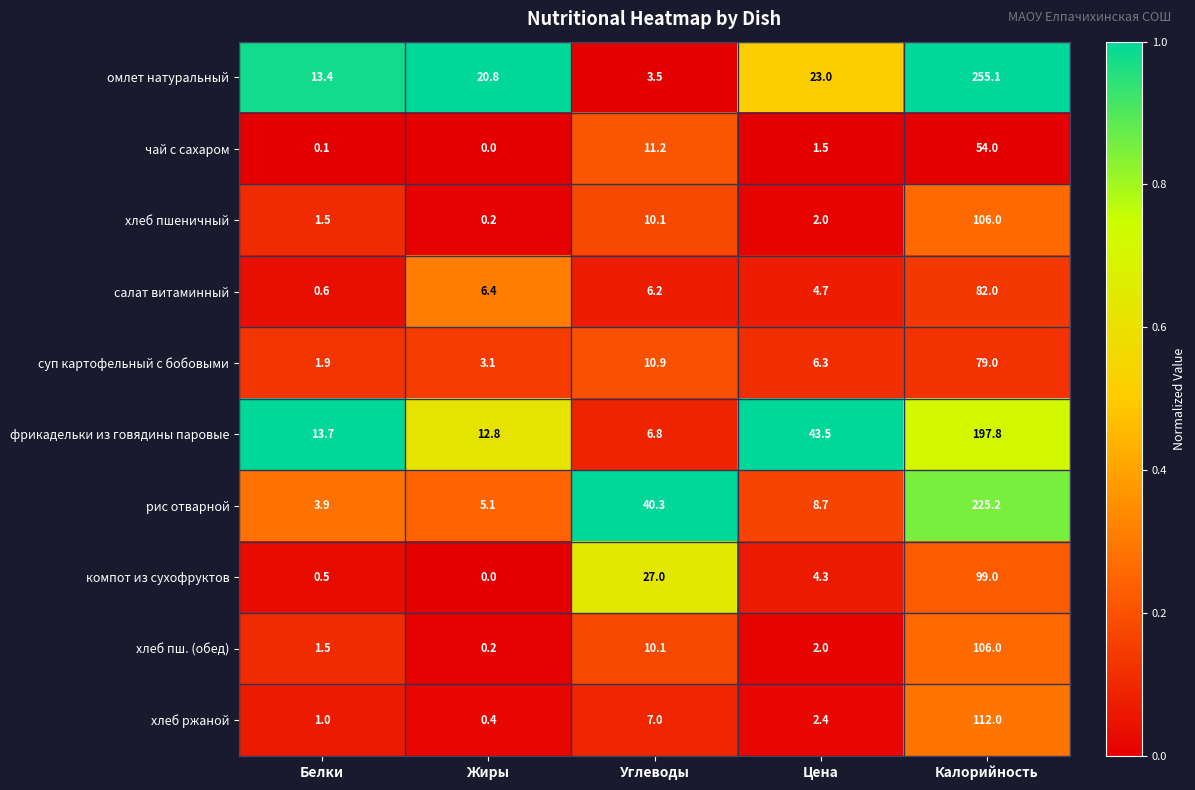

What is the spread (max minus min) of values at Цена?

42.0